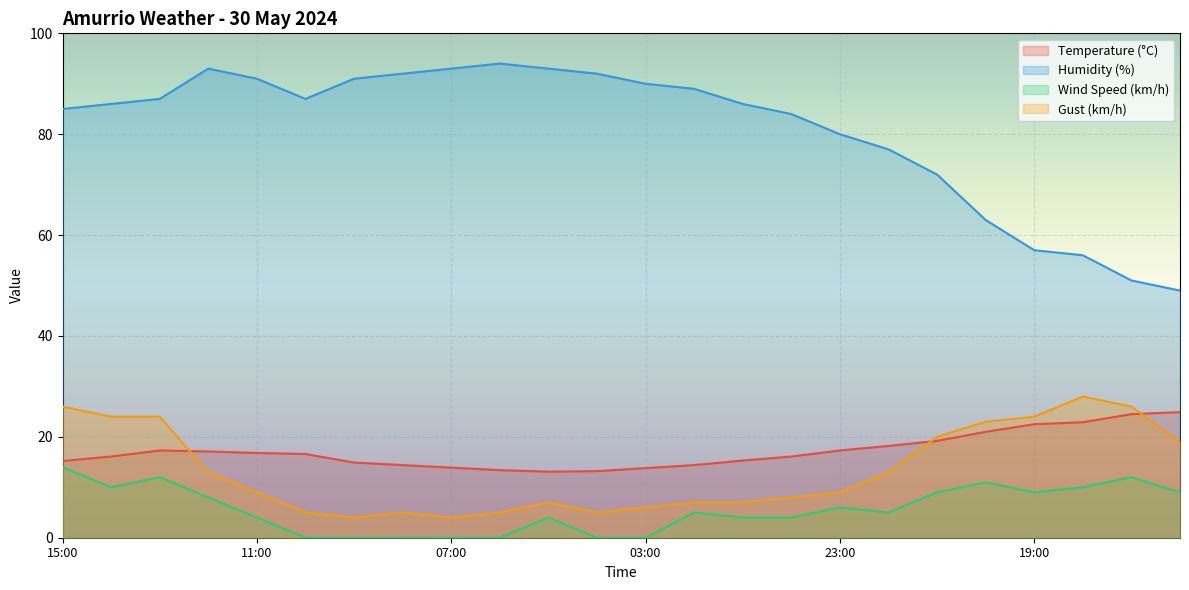

Rank the categories by Humidity (%) value from highest to lowest.

06:00, 12:00, 07:00, 05:00, 08:00, 04:00, 11:00, 09:00, 03:00, 02:00, 13:00, 10:00, 14:00, 01:00, 15:00, 00:00, 23:00, 22:00, 21:00, 20:00, 19:00, 18:00, 17:00, 16:00